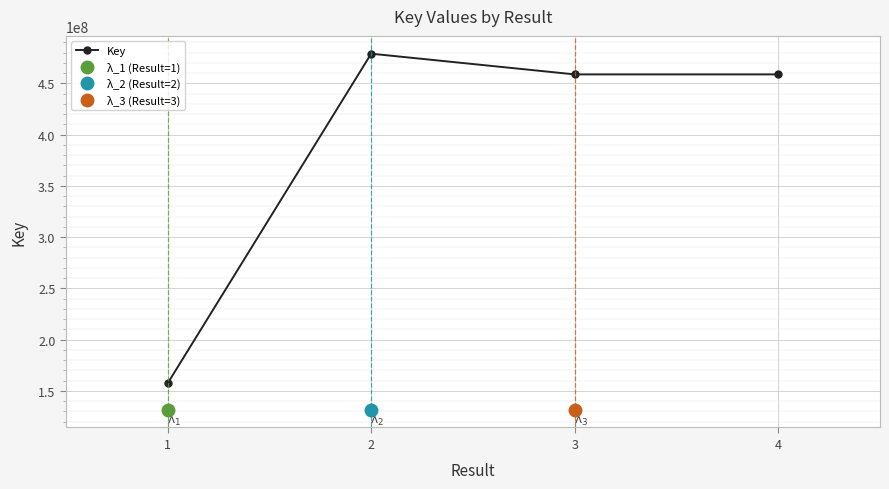

Rank the categories by value from lowest to highest.

1, 4, 3, 2